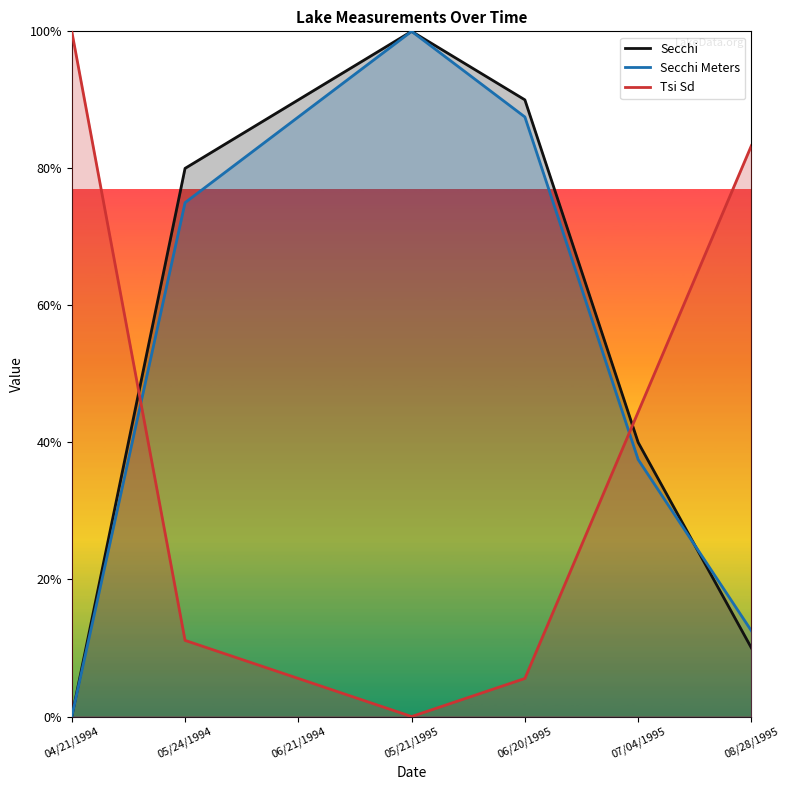

True or false: Tsi Sd and Secchi cross at least once.

True